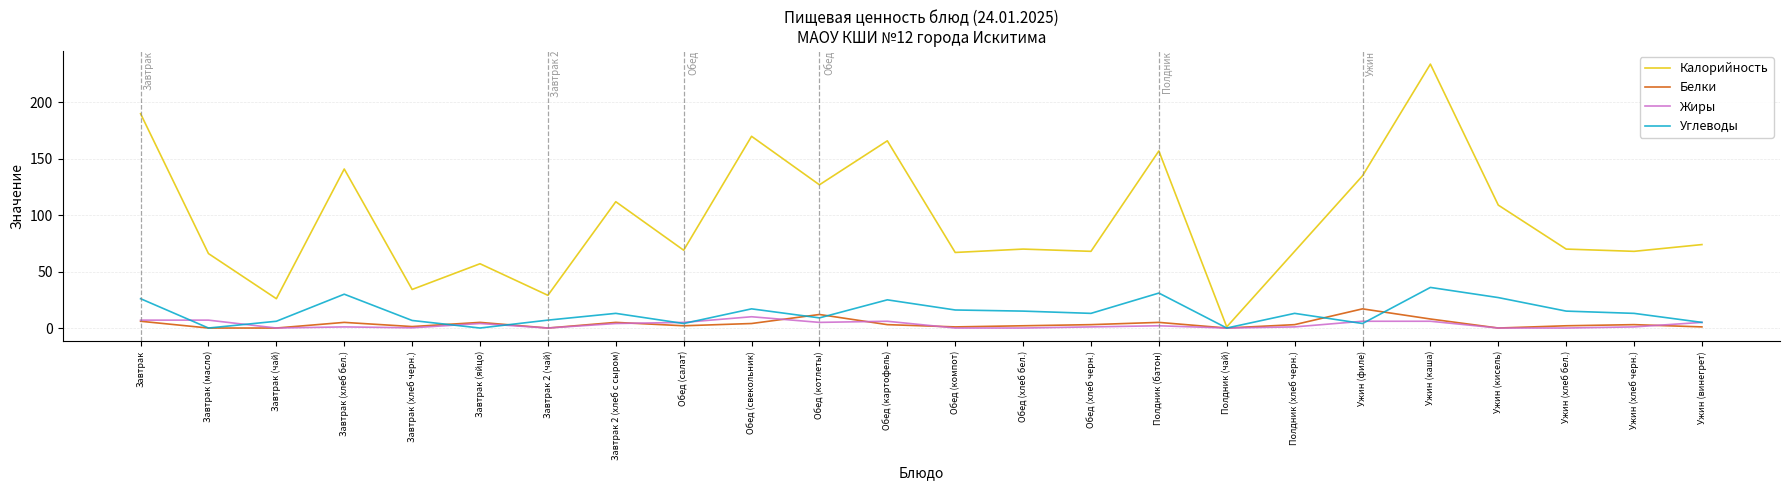

The value of Калорийность at Полдник (хлеб черн.) is 68.0. True or false?

True